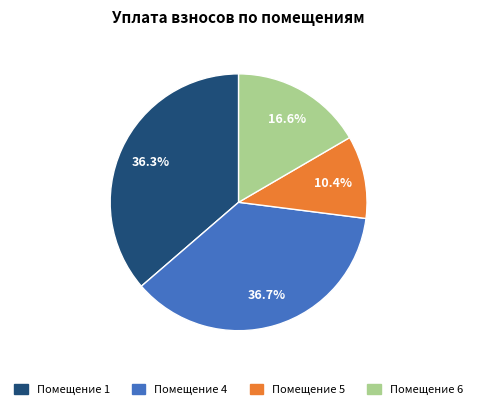

Is there a majority slice in this chart?

No